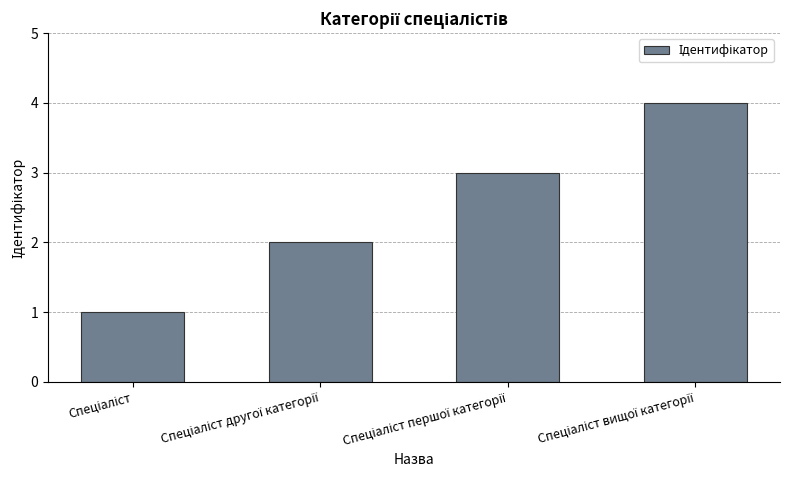

What is the maximum value shown in the chart?

4